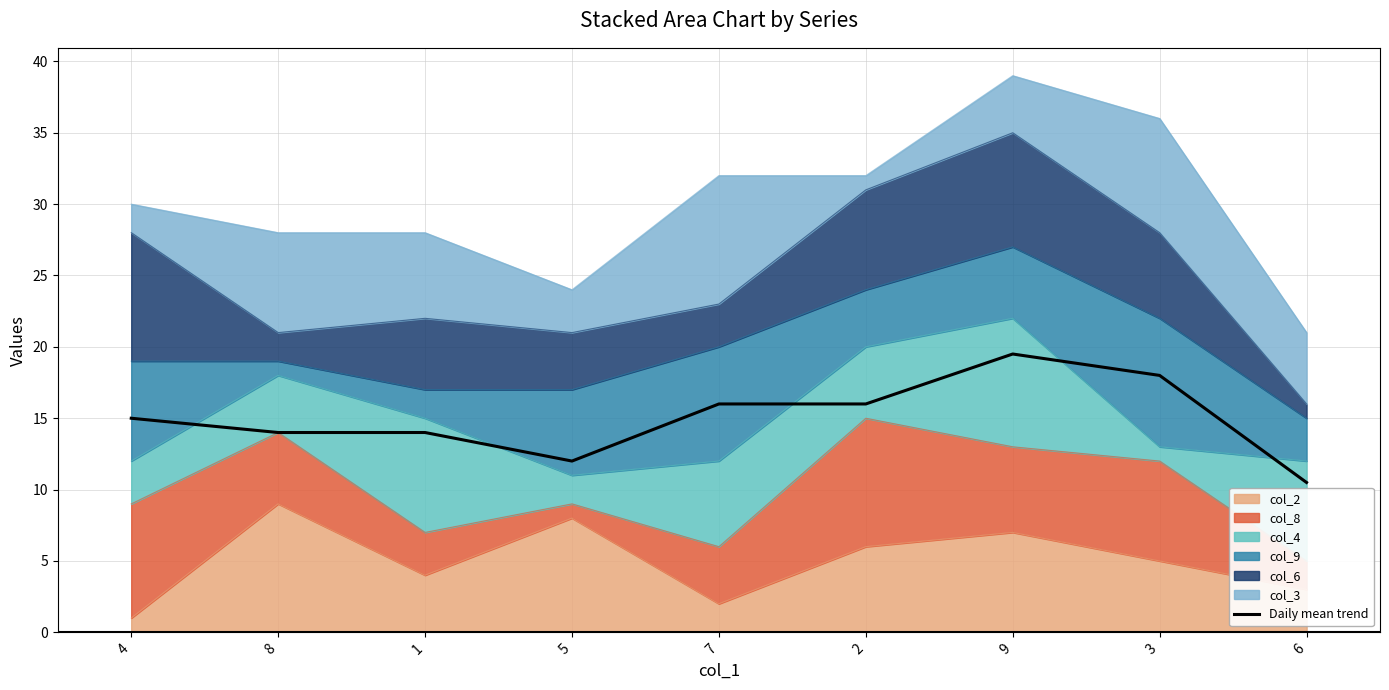

How many values are below 15?

4